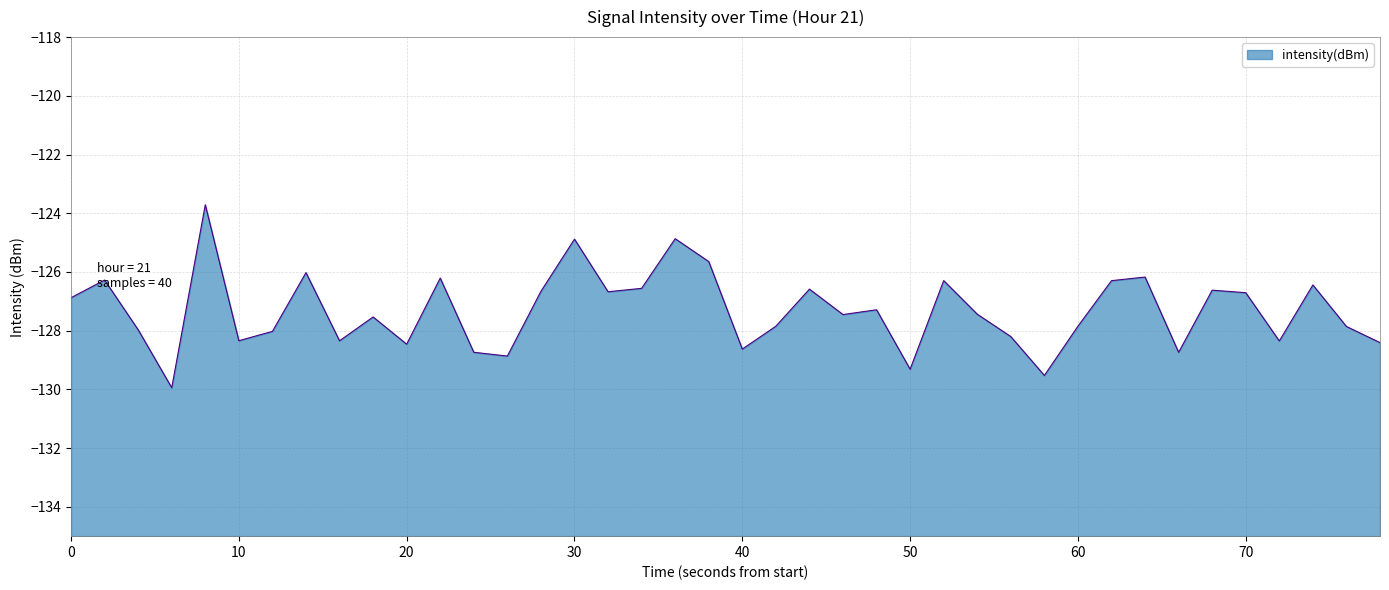

True or false: the data shows -128.6 at 40.

True